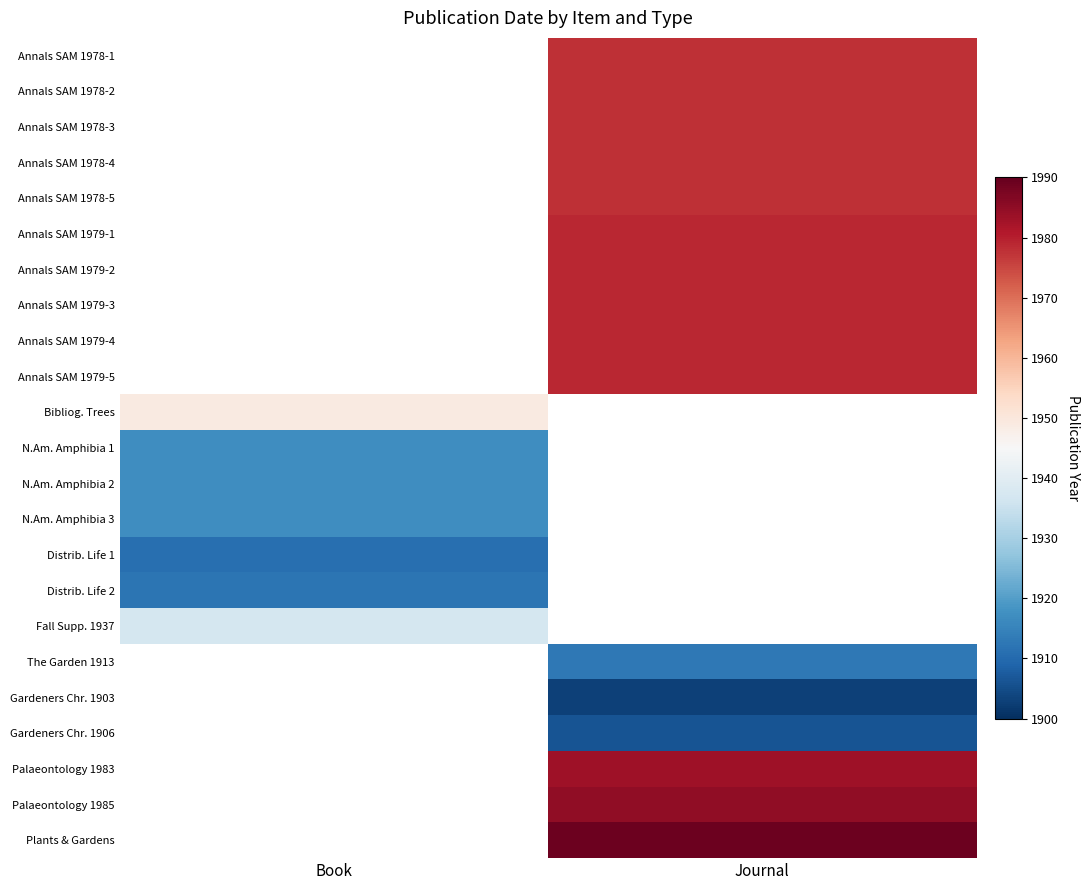

Read the Distrib. Life 2 value at Book.

1912.0